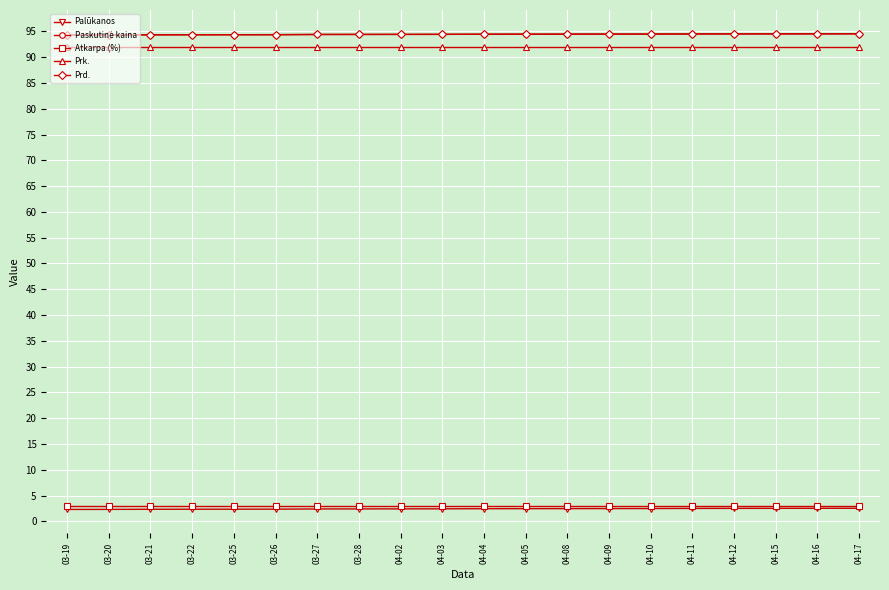

What position from the right is 04-03?

11